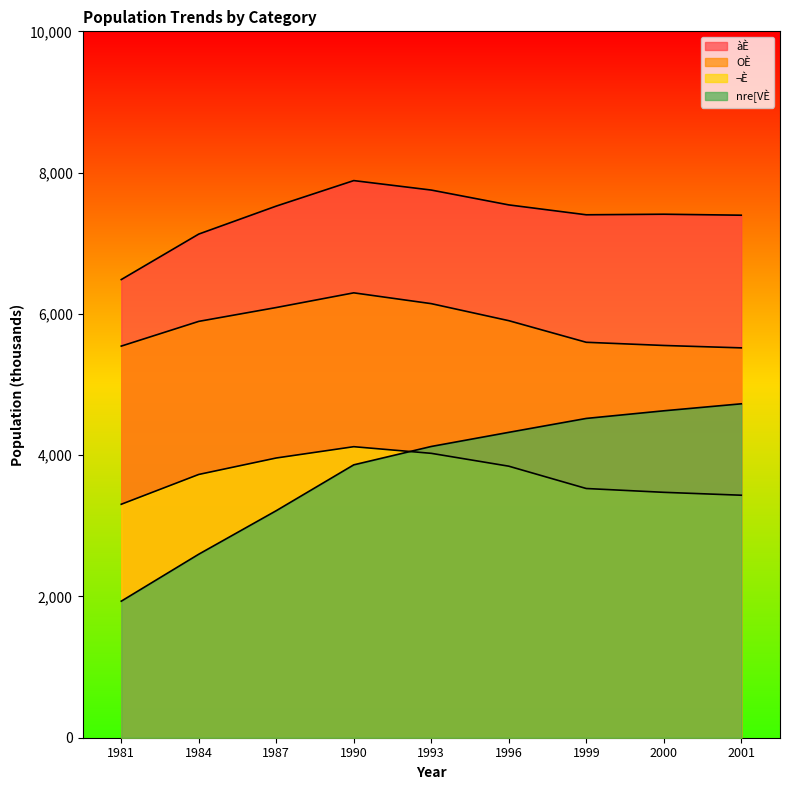

Reading left to right, transcribe all the data shown in this chart.

àÈ: 1981=6486	1984=7130	1987=7526	1990=7887	1993=7753	1996=7543	1999=7403	2000=7411	2001=7397
OÈ: 1981=5544	1984=5894	1987=6090	1990=6298	1993=6145	1996=5904	1999=5598	2000=5553	2001=5519
¬È: 1981=3305	1984=3727	1987=3960	1990=4120	1993=4026	1996=3844	1999=3528	2000=3474	2001=3433
nre[VÈ: 1981=1933	1984=2598	1987=3214	1990=3863	1993=4123	1996=4323	1999=4520	2000=4628	2001=4727